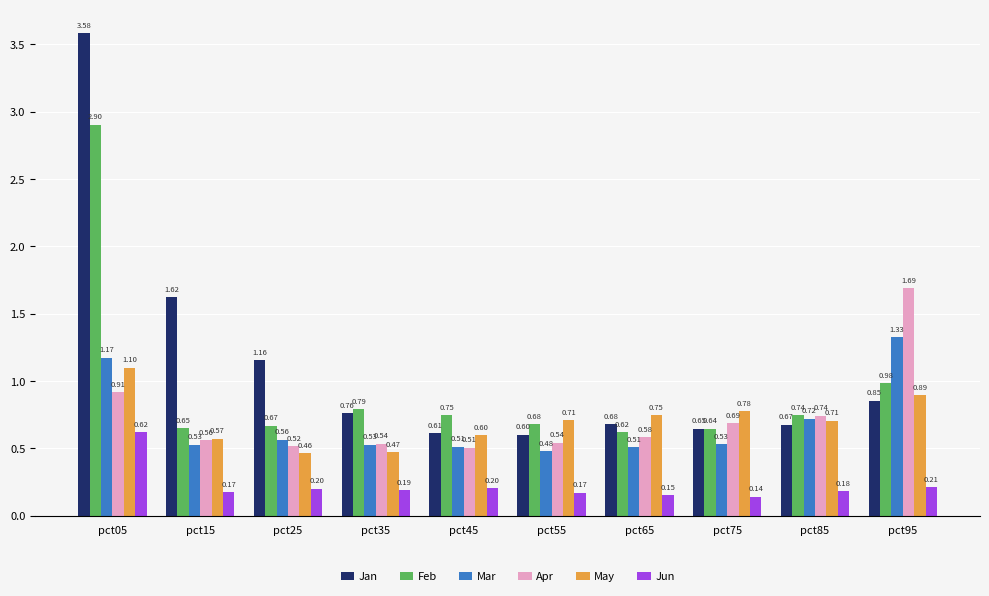

What is the difference between the maximum and minimum values in the Feb series?

2.3